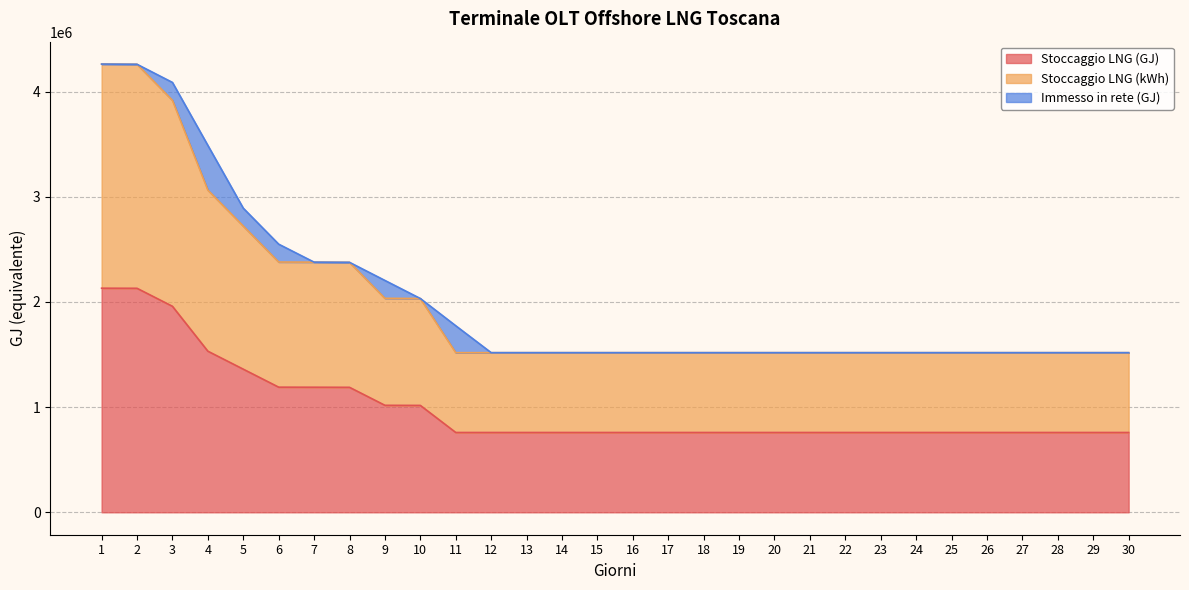

True or false: Stoccaggio LNG (kWh) and Stoccaggio LNG (GJ) intersect in this chart.

False